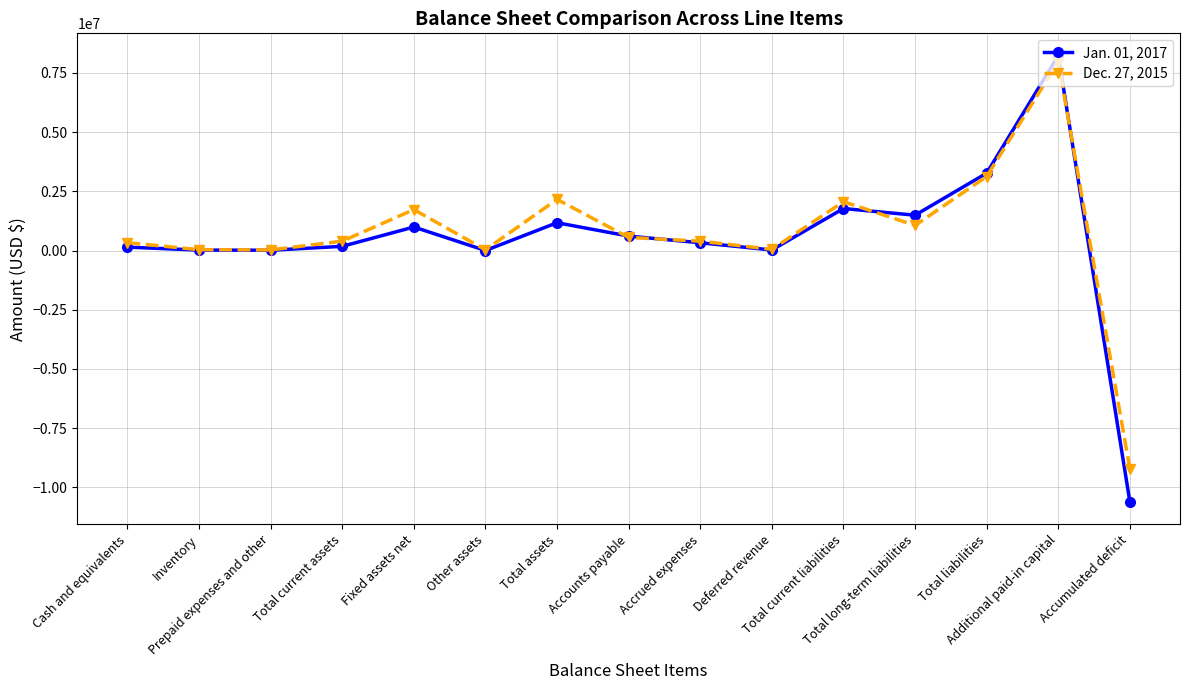

At which category is the sum across all series the highest?

Additional paid-in capital